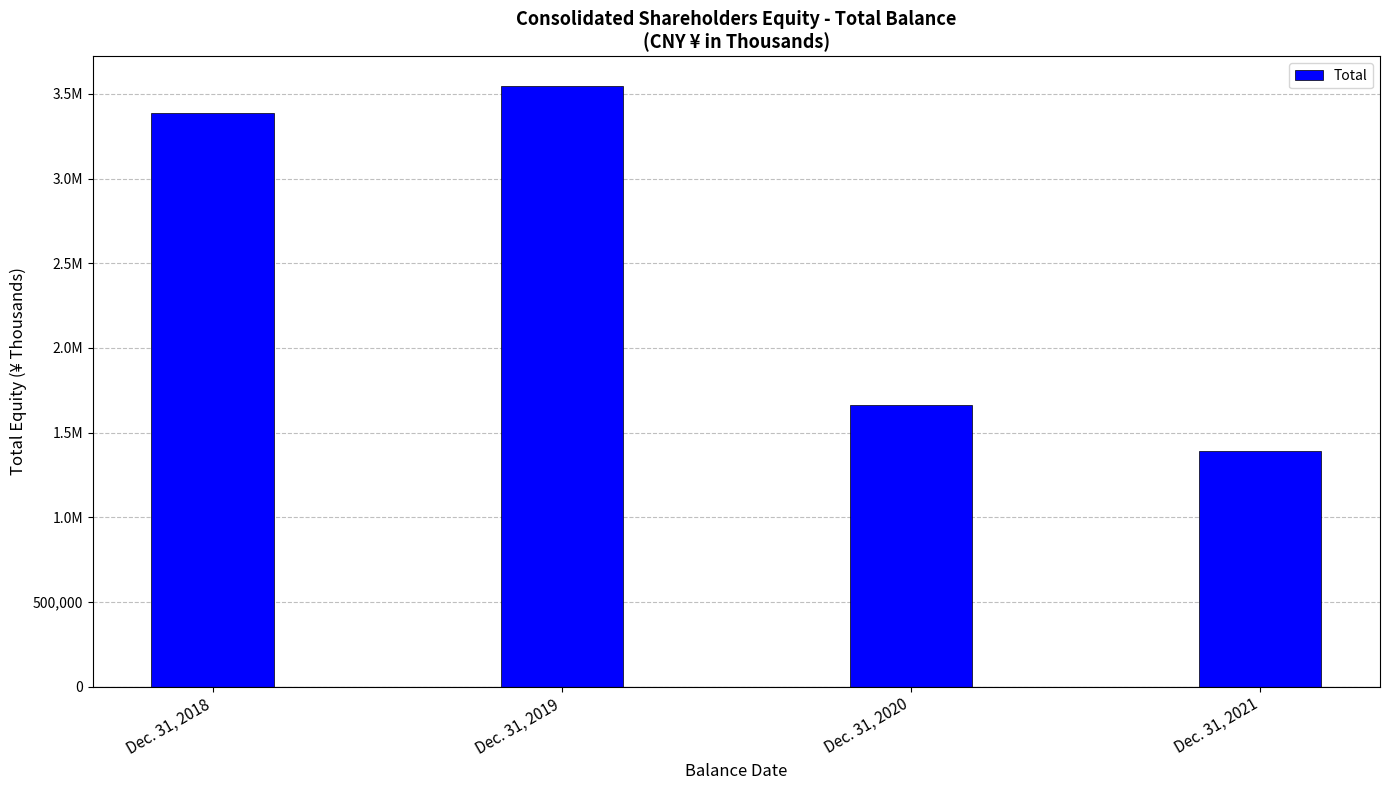

Count the number of categories in the chart.

4